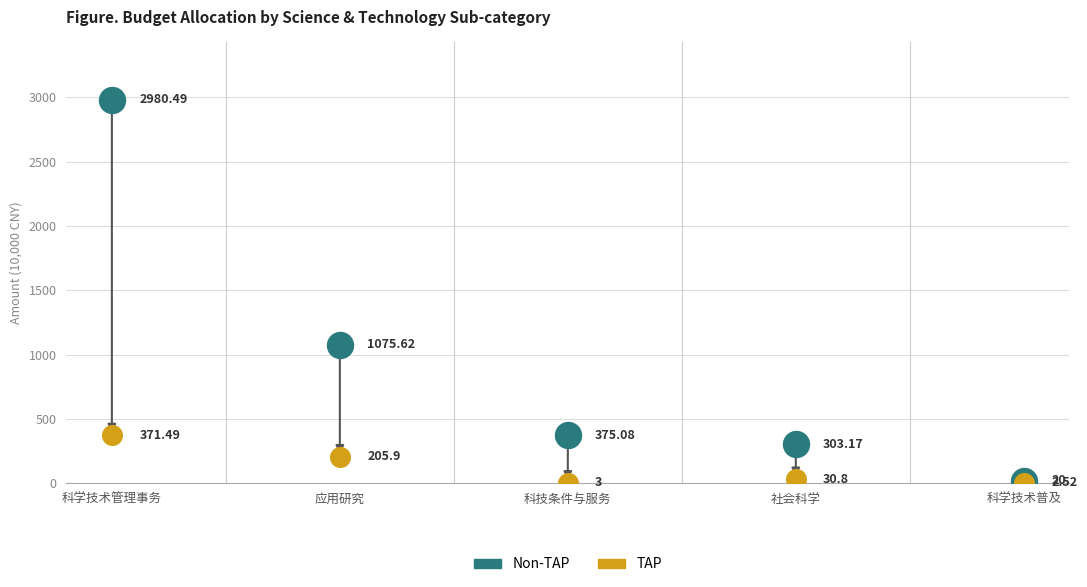

Which series contains the lowest Y value?

TAP